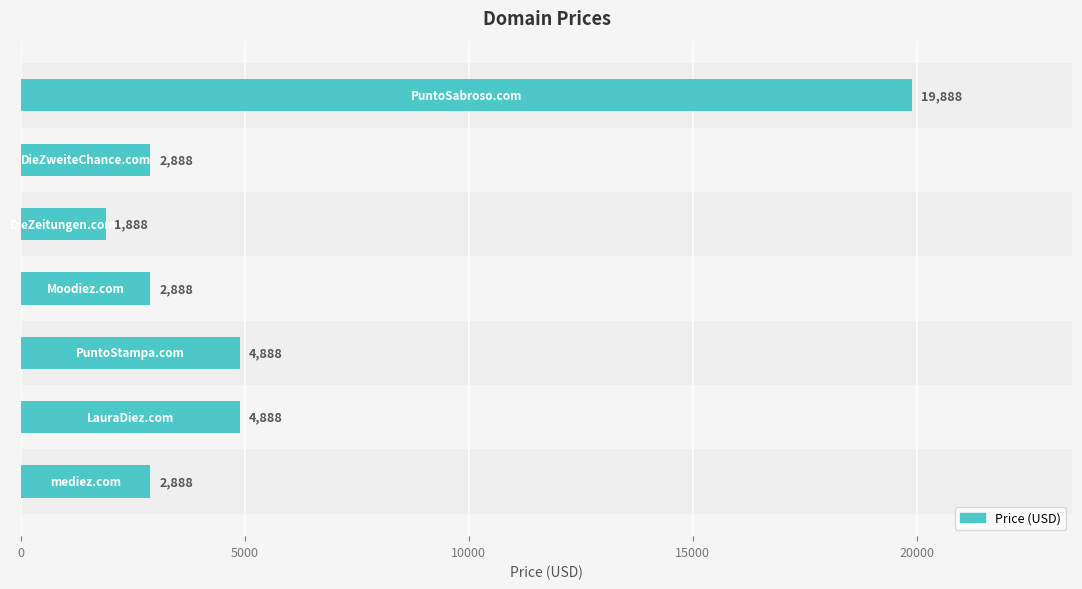

Reading bottom to top, transcribe all the data shown in this chart.

2888	4888	4888	2888	1888	2888	19888